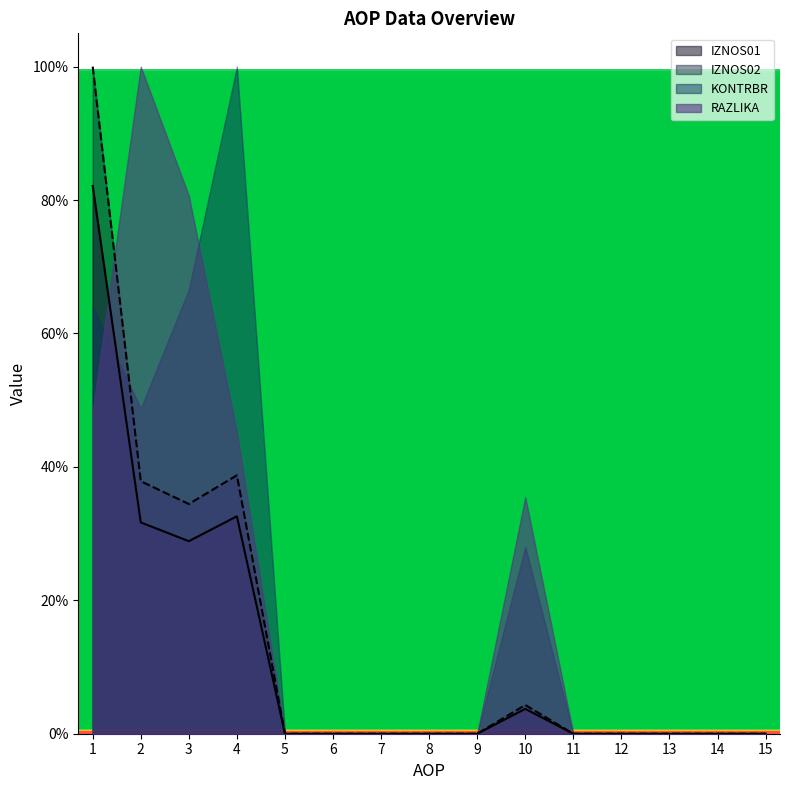

Which label corresponds to the smallest value in the chart?

5